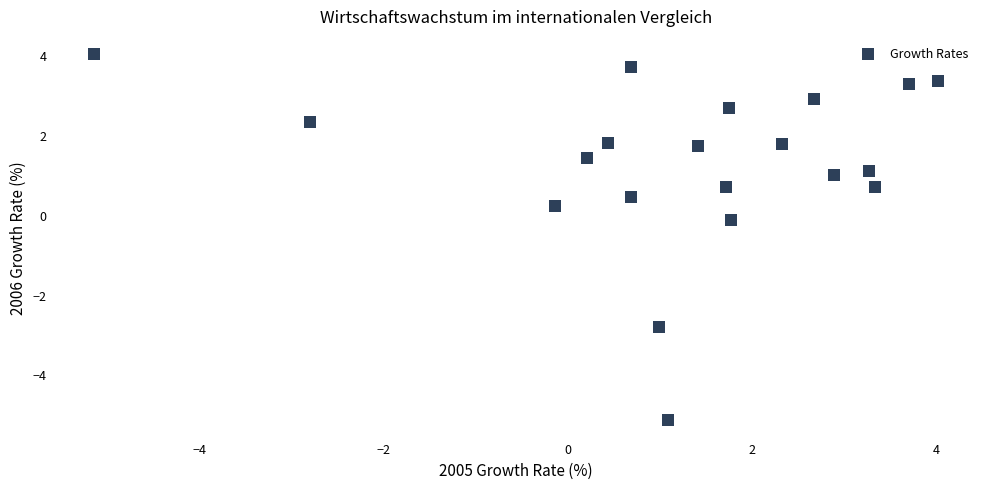

What is the range of X values (max minus min)?

9.2